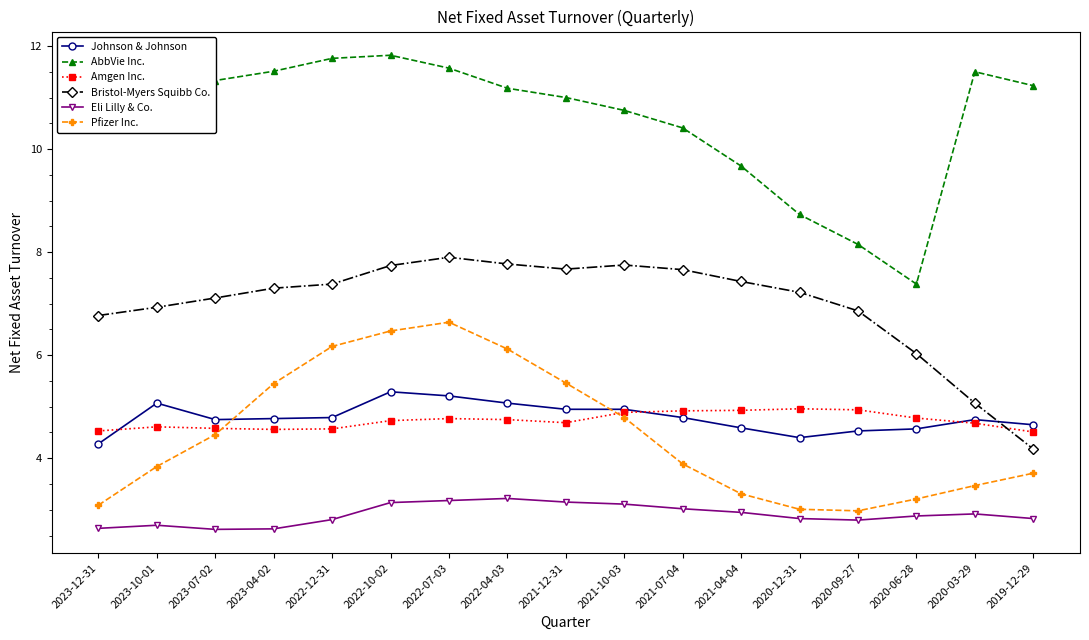

What is the difference between the maximum and minimum values in the Johnson & Johnson series?

1.0